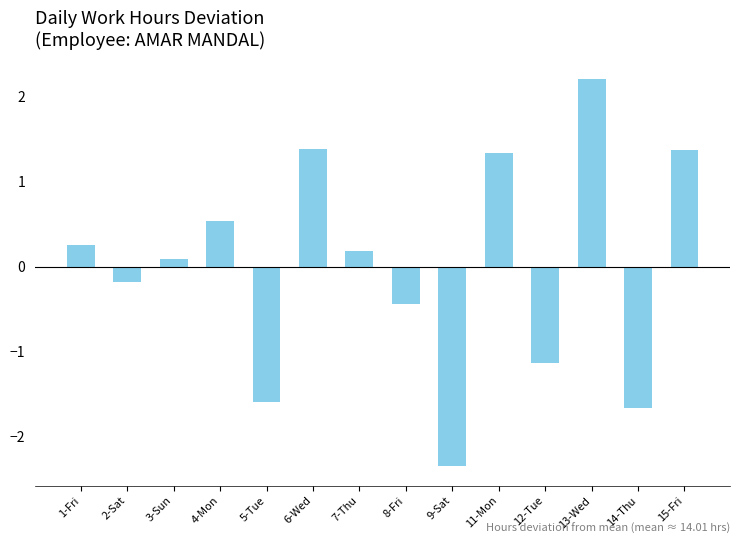

What is the sum of the values at 4-Mon and 5-Tue?

-1.0